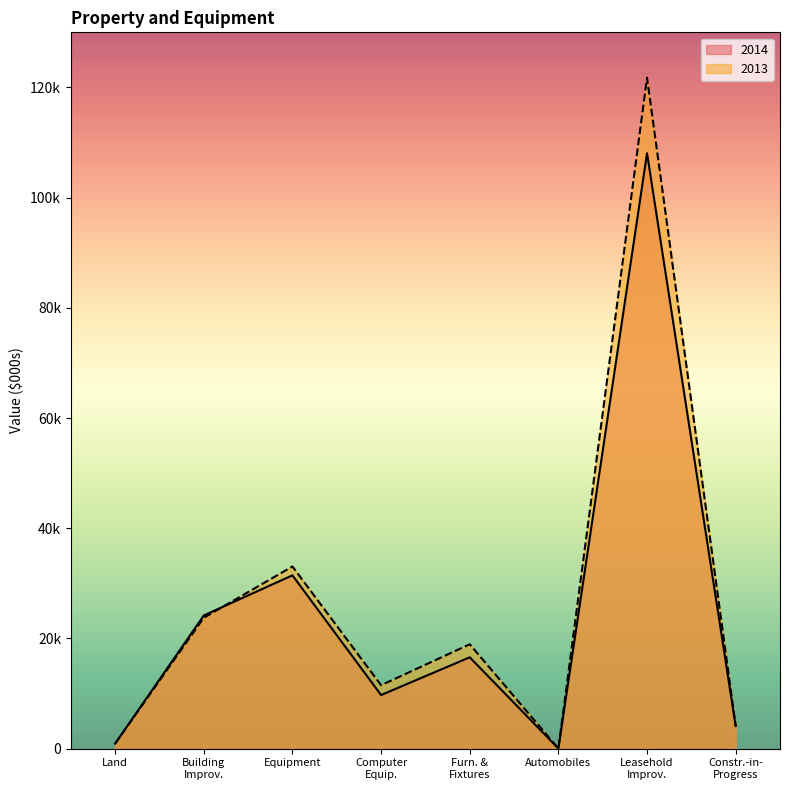

Between which two adjacent categories do 2014 and 2013 first intersect?

Building Improv. and Equipment